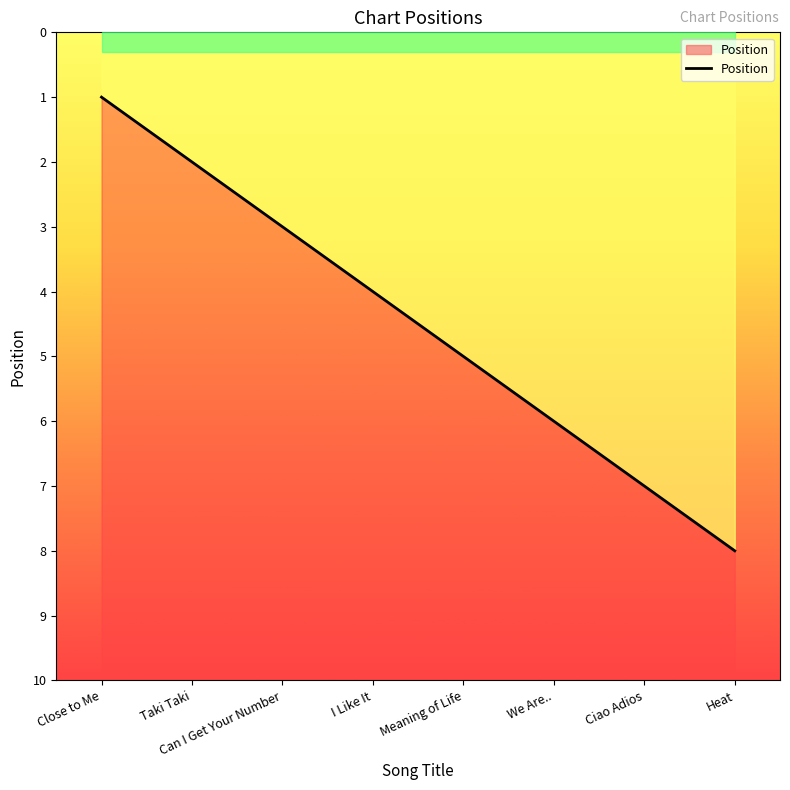

What is the difference between the second highest and second lowest values?

5